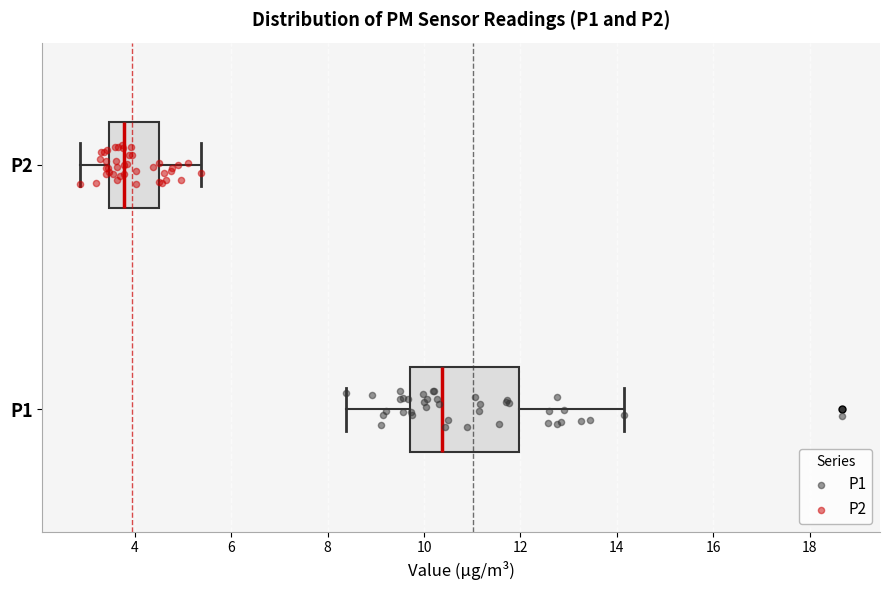

Comparing the boxes themselves (not the whiskers), which one is the widest?

P1